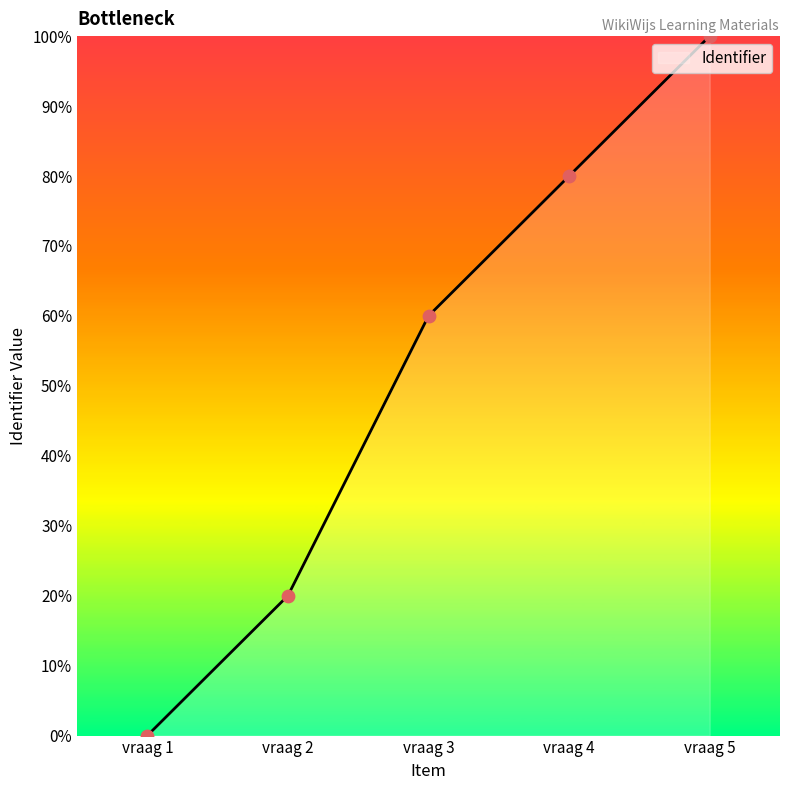

Approximately how many times larger is the value at vraag 5 compared to vraag 3?

1.7